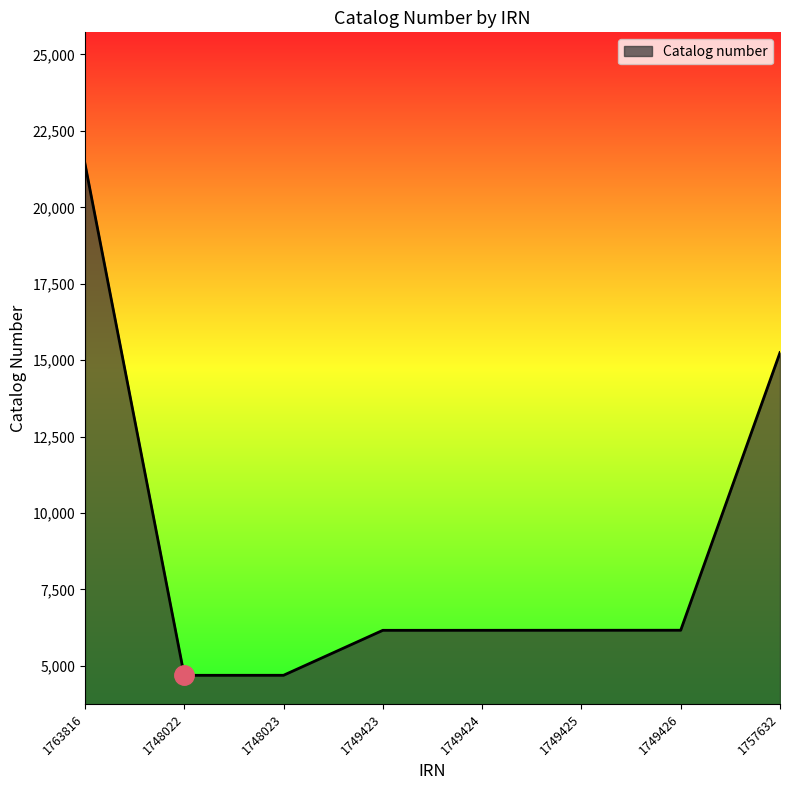

What is the ratio of the value at 1749425 to the value at 1748022?

1.3